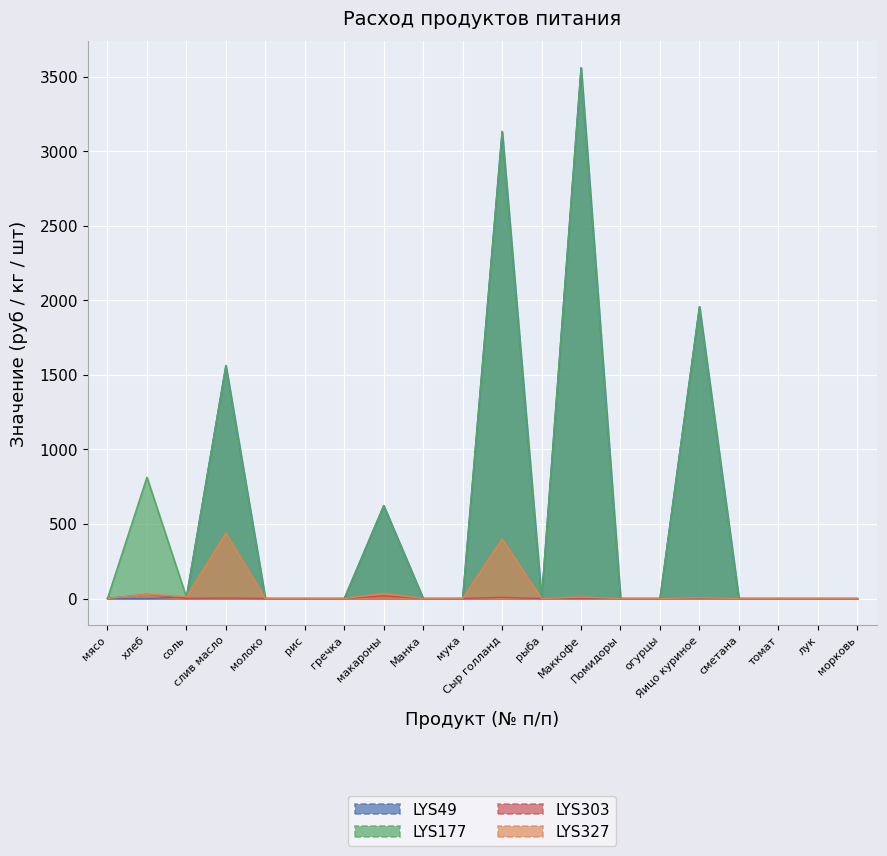

Count the number of categories in the chart.

20